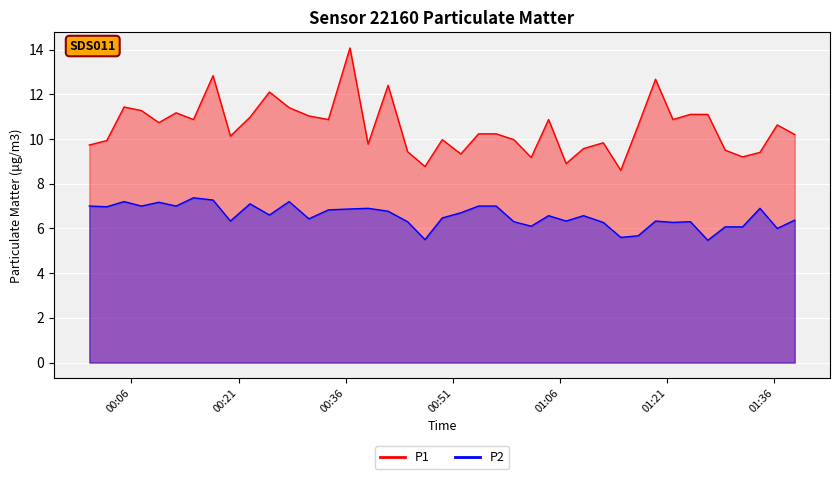

True or false: P1 and P2 cross at least once.

False